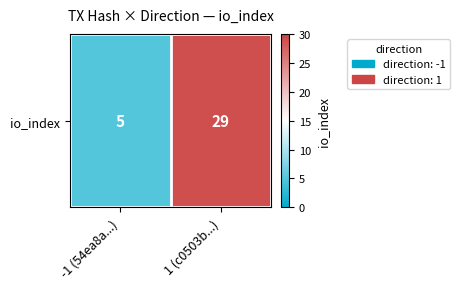

Which category has the highest value across all series?

1 (c0503b...)